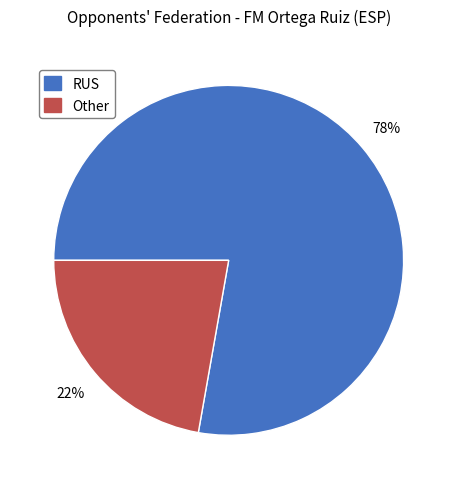

The RUS slice represents 78% of the pie. True or false?

True